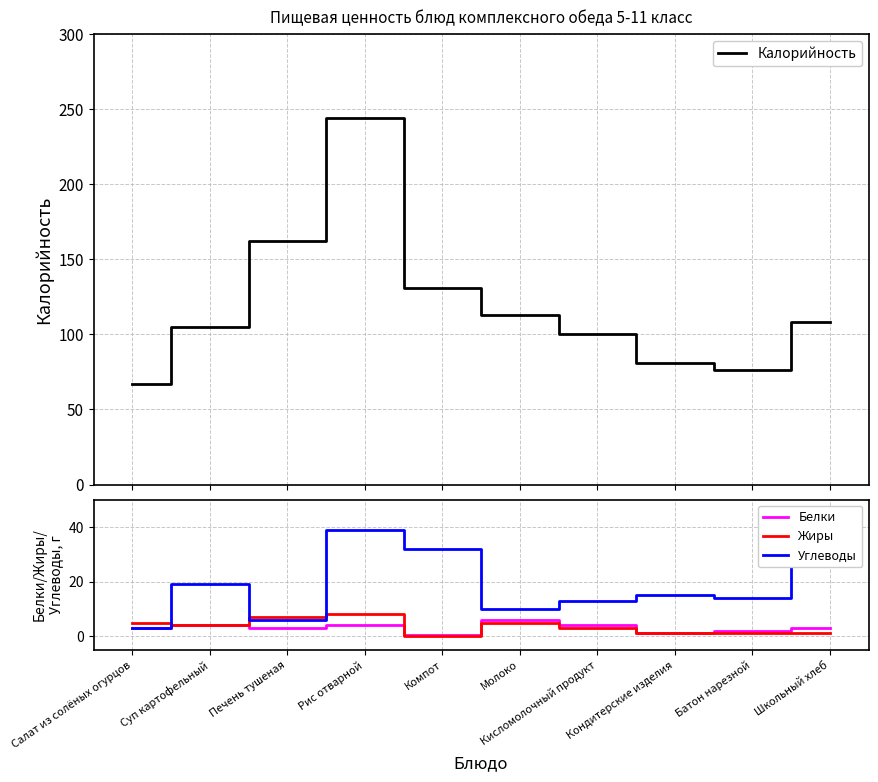

Between Рис отварной and Школьный хлеб, which is larger?

Рис отварной